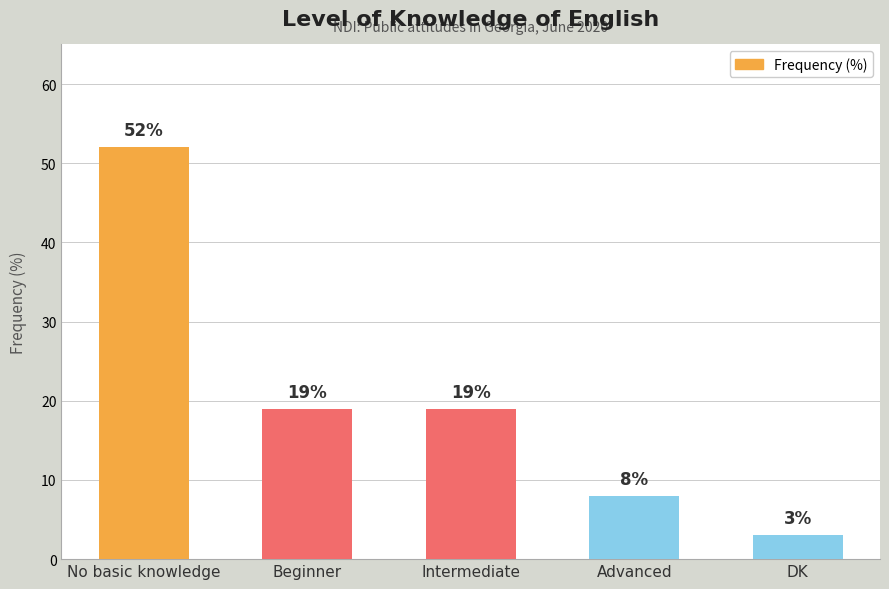

What is the label of the 2nd bar from the right?

Advanced